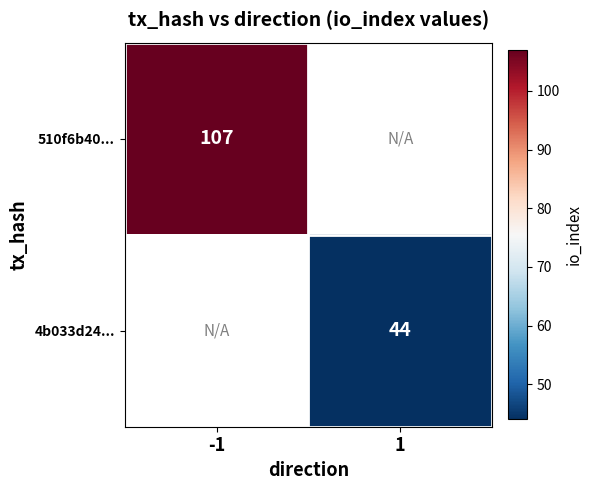

What is the minimum value shown in the chart?

44.0